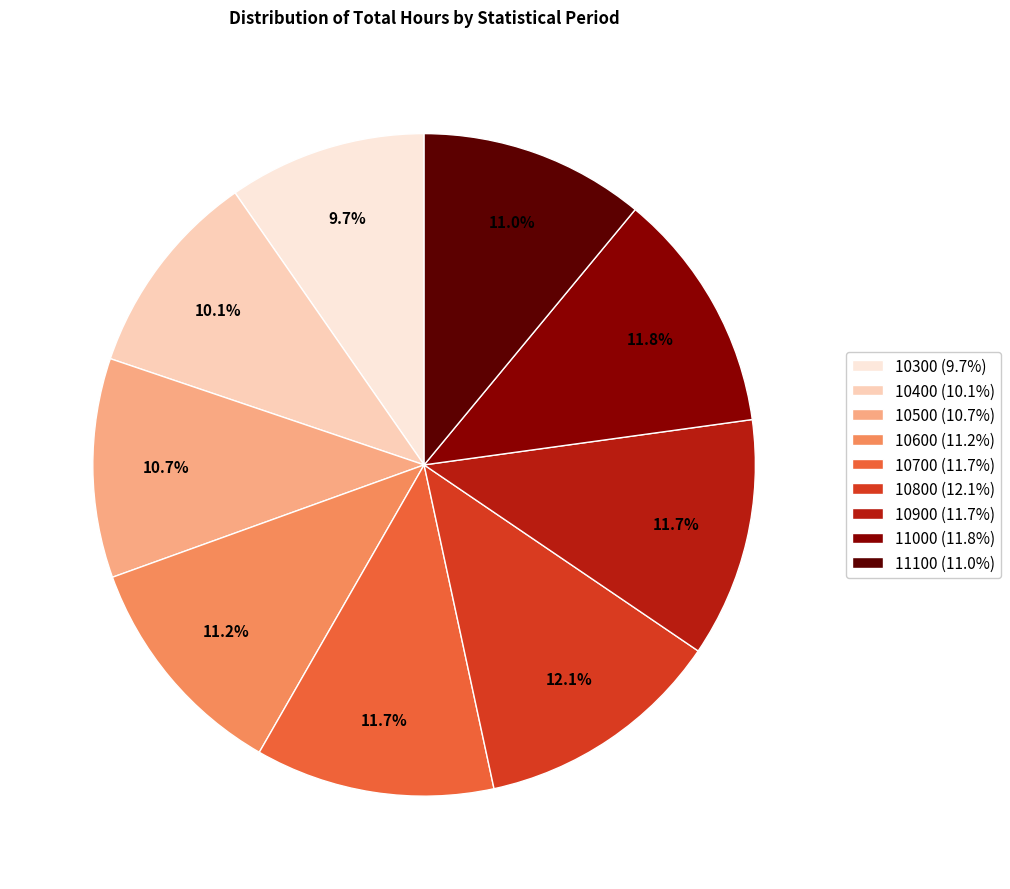

To the nearest percent, what is the average slice percentage?

11%